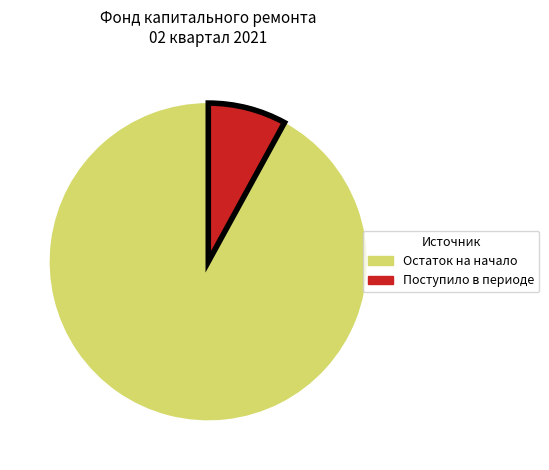

Is there any slice that represents more than half of the pie?

Yes